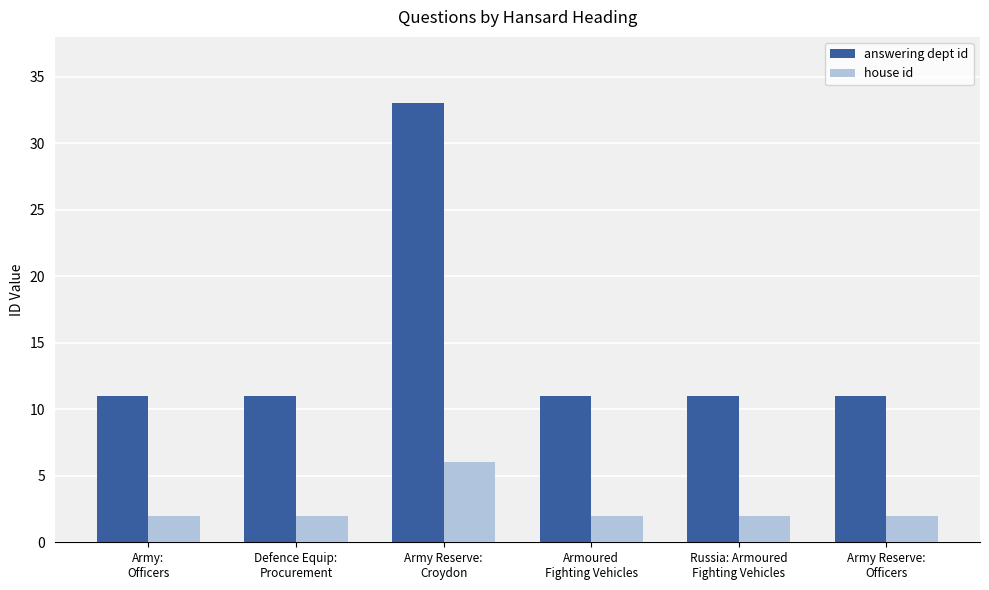

What is the approximate value of house id at Army Reserve:
Officers?

2